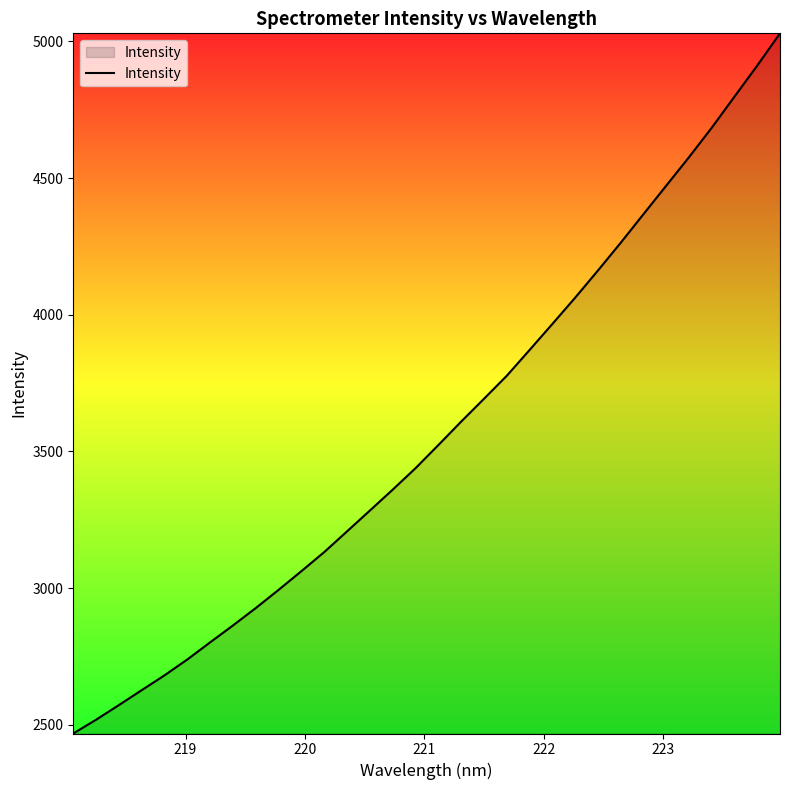

What is the greatest value displayed?

5029.7